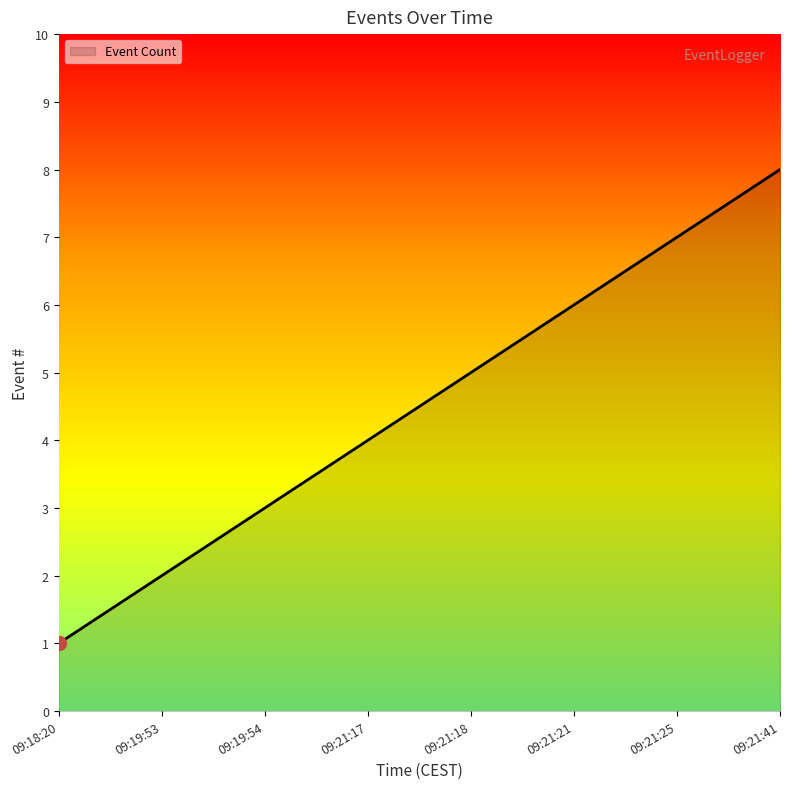

Reading left to right, what are all the values shown in this chart?

09:18:20=1	09:19:53=2	09:19:54=3	09:21:17=4	09:21:18=5	09:21:21=6	09:21:25=7	09:21:41=8